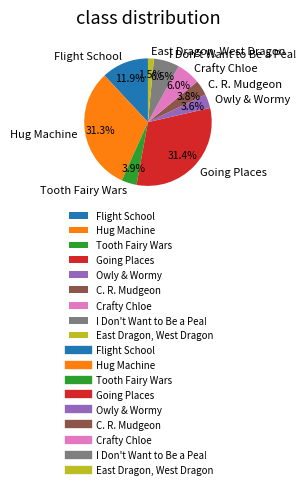

Count the number of slices in the pie.

9